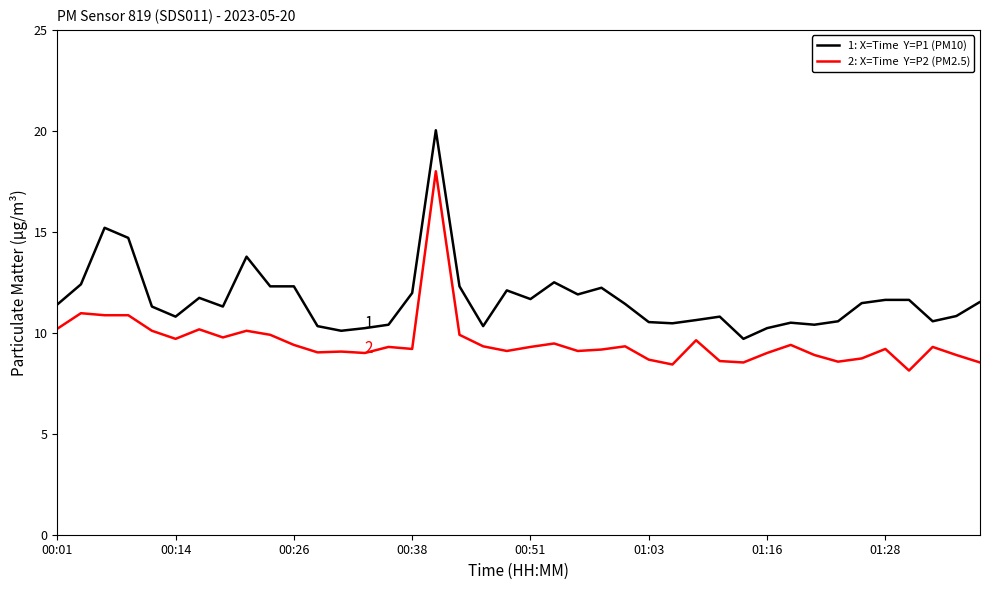

What is the maximum value shown in the chart?

20.0